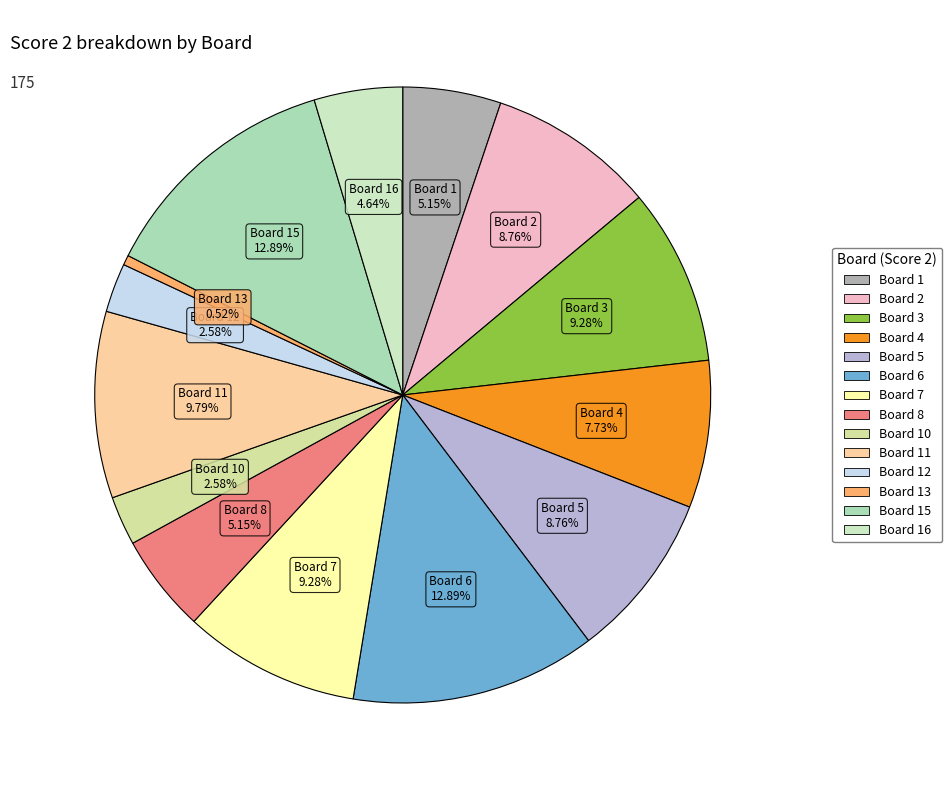

To the nearest percent, what is the difference between the largest and smallest slice percentages?

12%